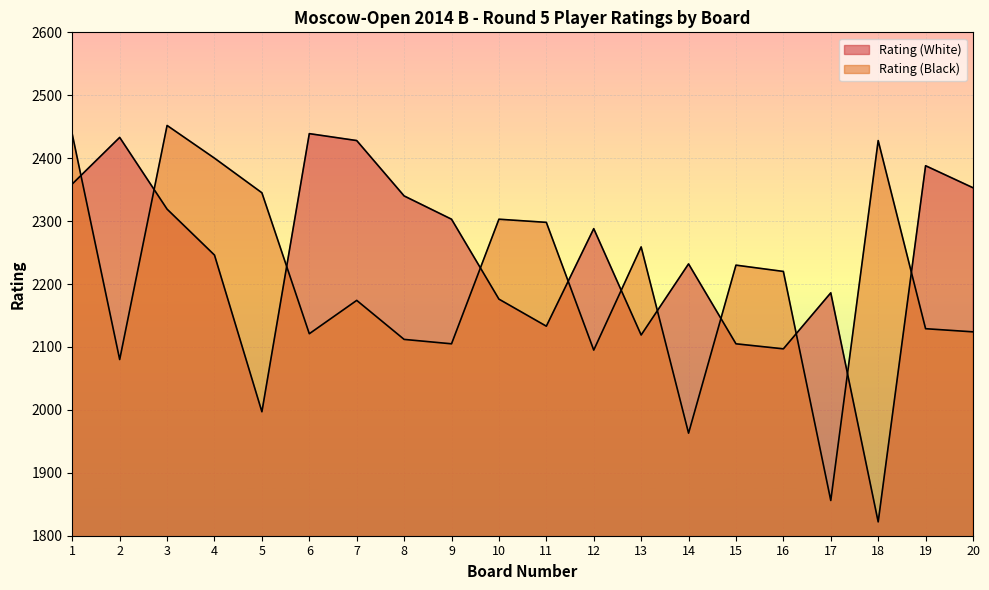

What value does the Rating (Black) series have at 8, to the nearest 10?

2110